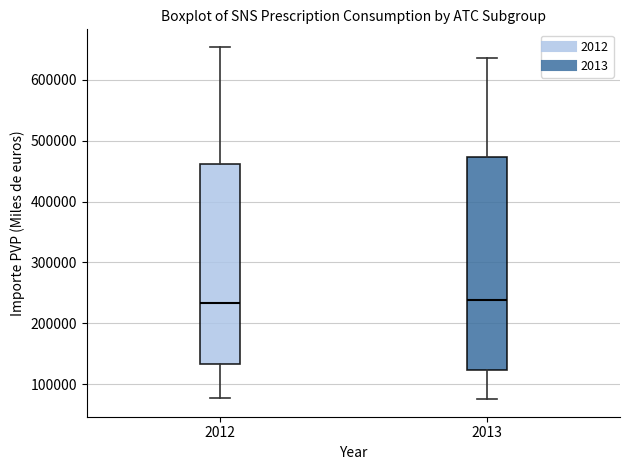

Where is the lower edge of the box at x = 2012 on the y-axis? The values are not printed on the chart, so give them approximately, as read against the axis.

130000